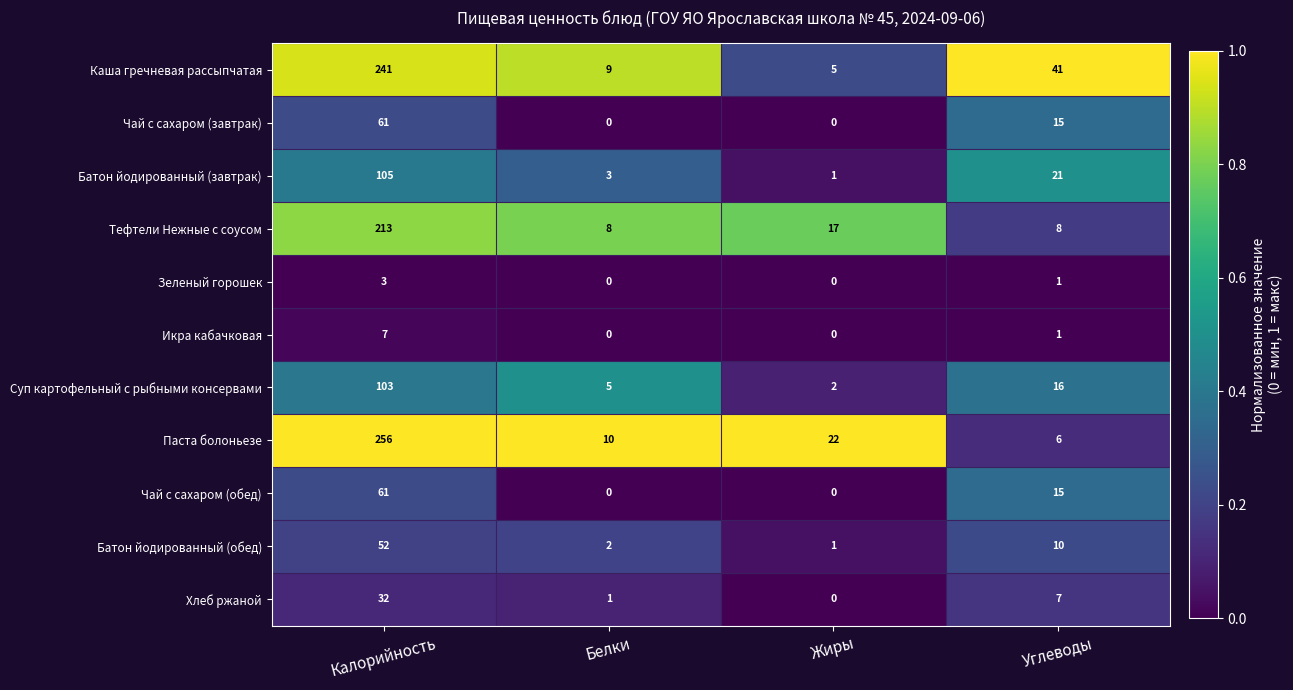

What is the sum of all Паста болоньезе values?

294